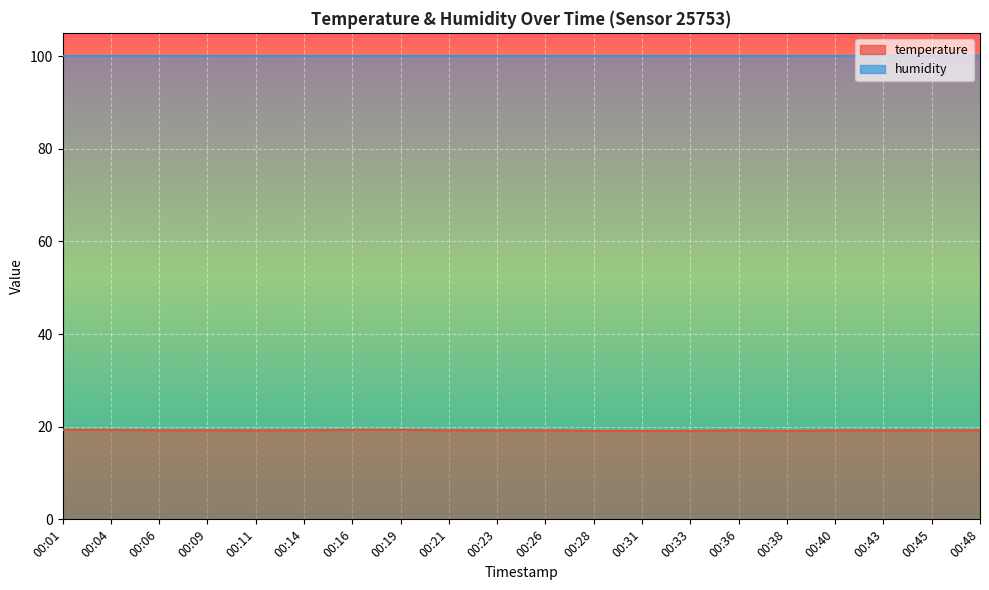

Rank the categories by value from lowest to highest.

00:28, 00:31, 00:33, 00:38, 00:06, 00:09, 00:11, 00:14, 00:21, 00:23, 00:26, 00:36, 00:40, 00:43, 00:45, 00:48, 00:01, 00:04, 00:16, 00:19